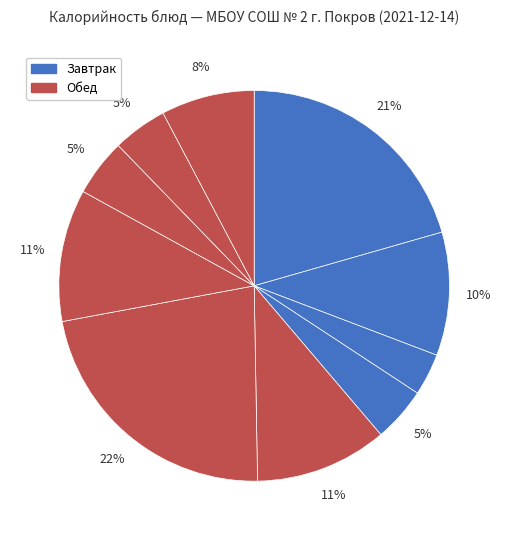

Which slice is the largest?

Ёжики с соусом